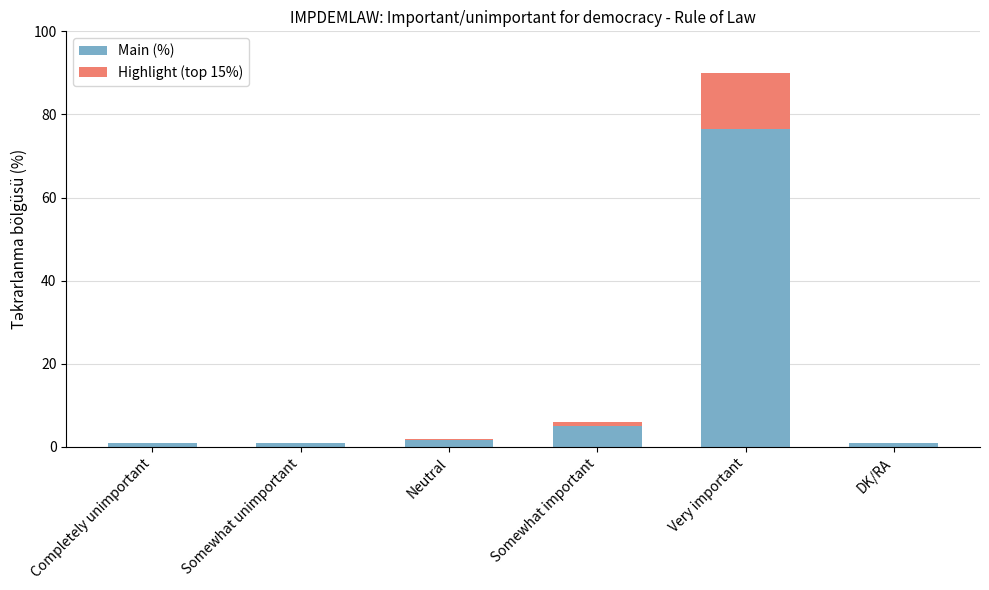

How many data points does each series have?

6